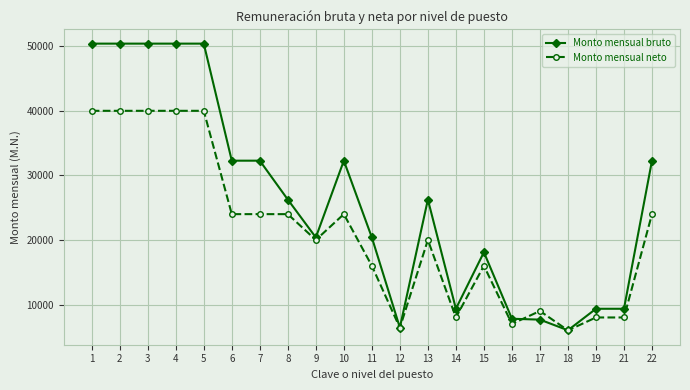

True or false: Monto mensual neto and Monto mensual bruto cross at least once.

True